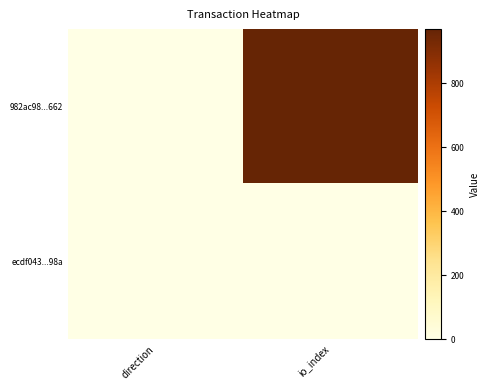

Reading right to left, list all the values displayed in this chart.

982ac98...662: io_index=969	direction=0
ecdf043...98a: io_index=2	direction=2